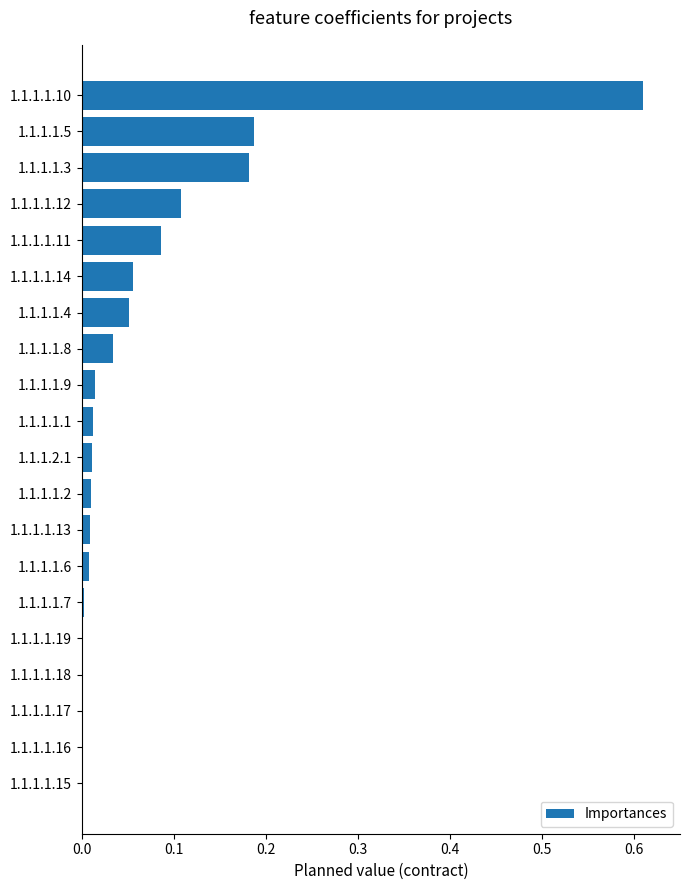

Are the bars horizontal?

Yes